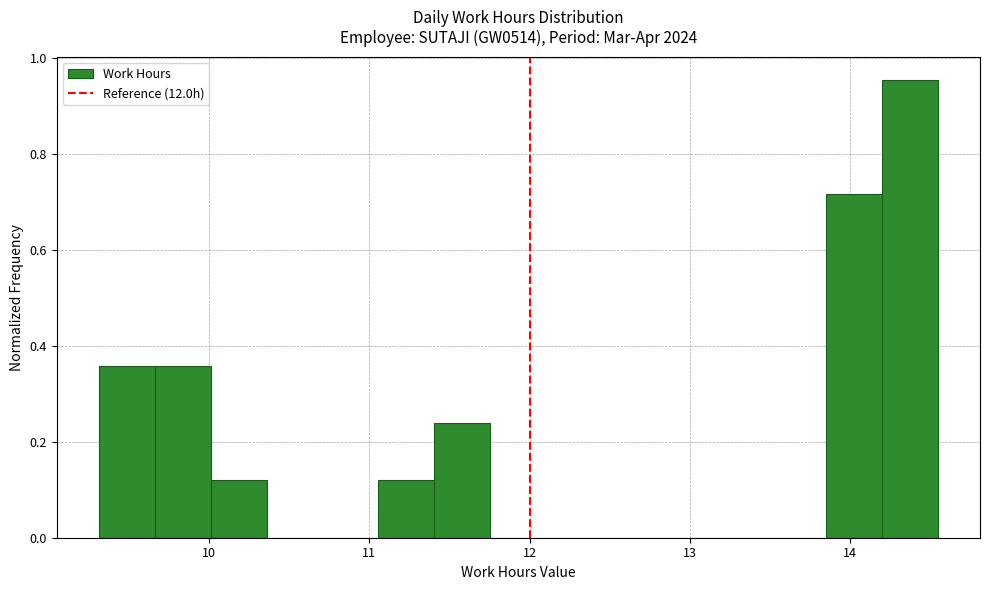

Around what value on the x-axis is the tallest bar? Give the approximate position of its centre, as read against the axis.

14.4